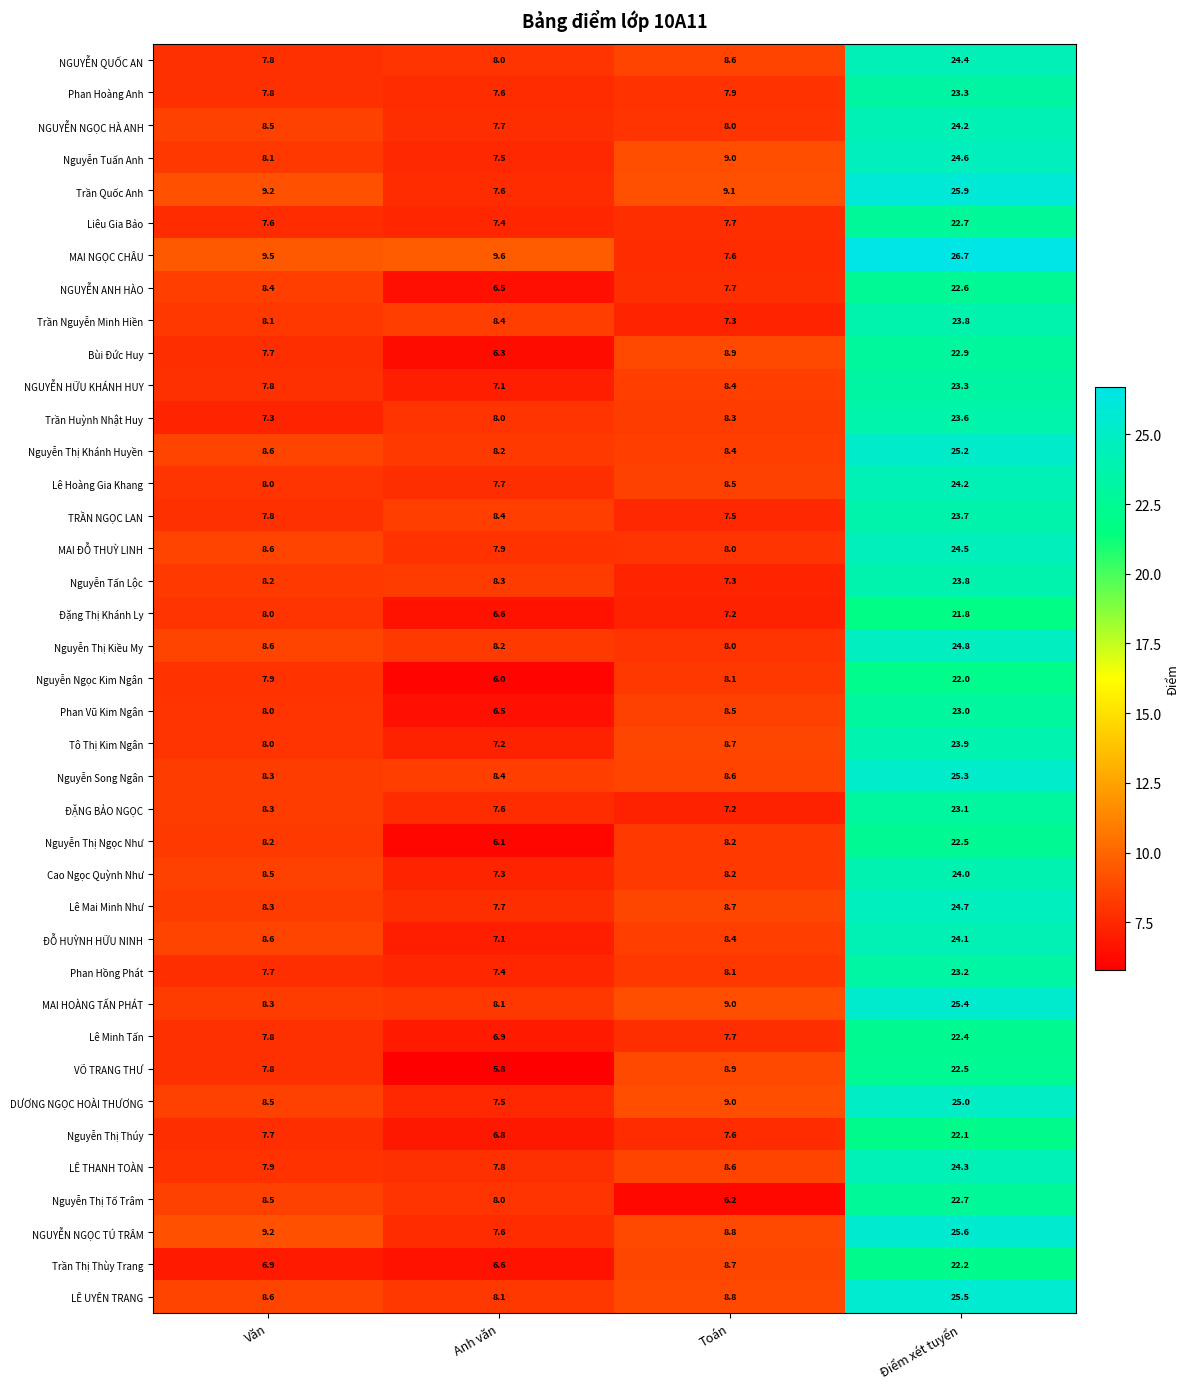

What is the difference between the maximum and minimum values in the Lê Minh Tấn series?

15.5